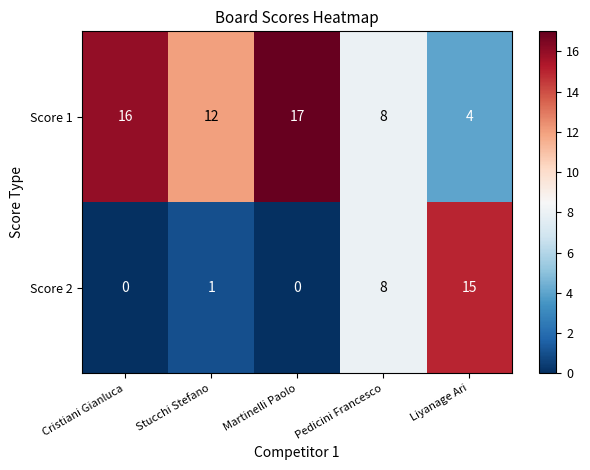

What value does the Score 1 series have at Martinelli Paolo, to the nearest 5?

15